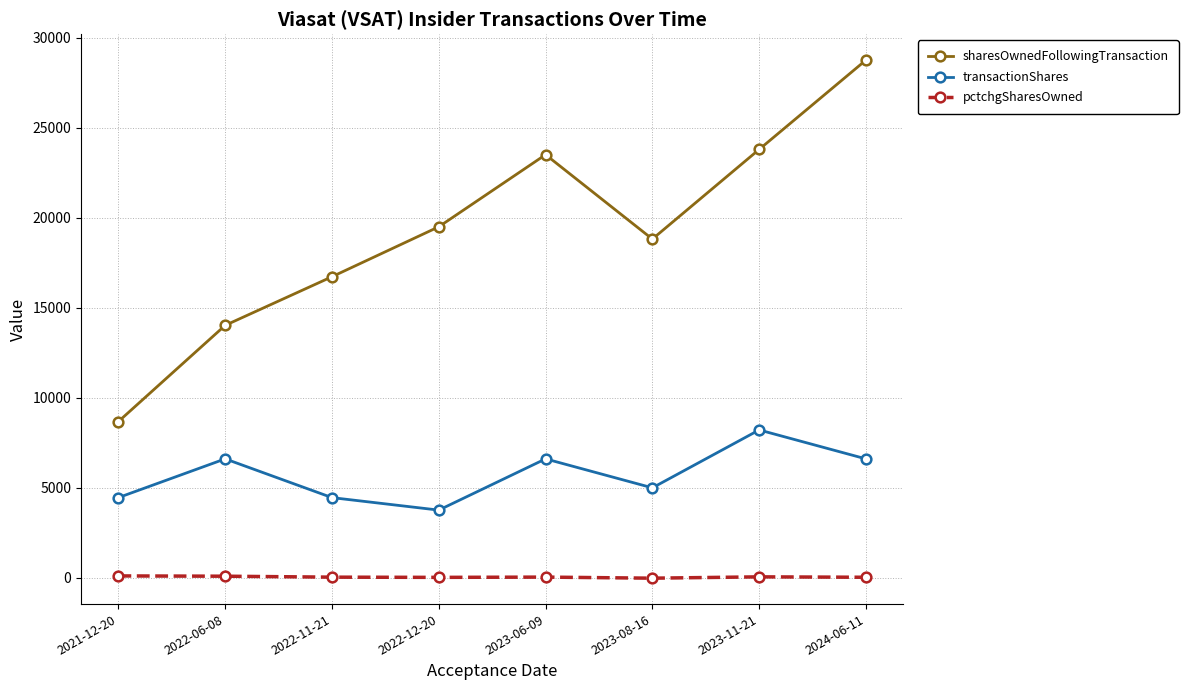

How many categories are shown in the chart?

8